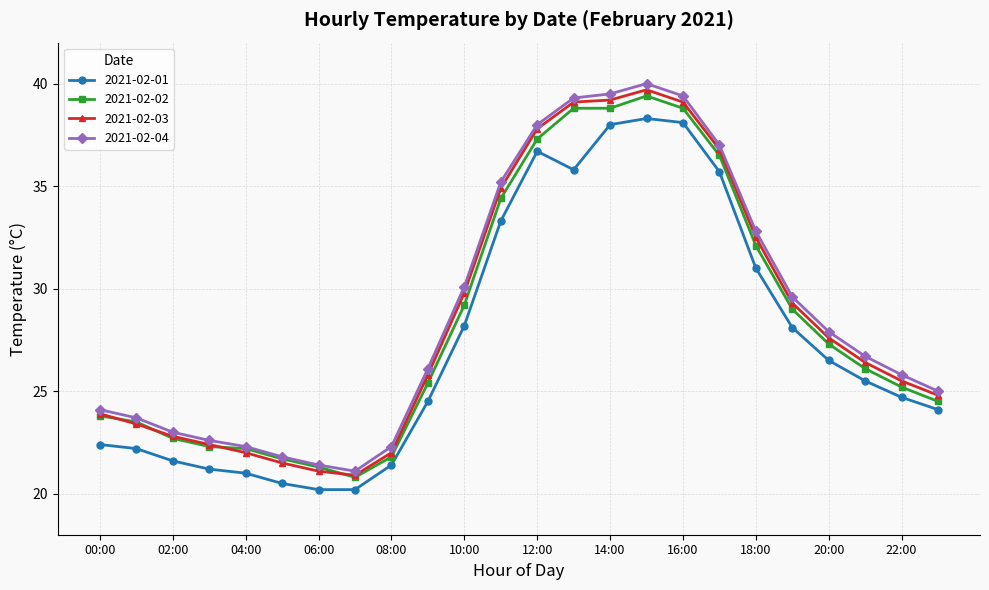

True or false: 2021-02-04 and 2021-02-01 cross at least once.

False